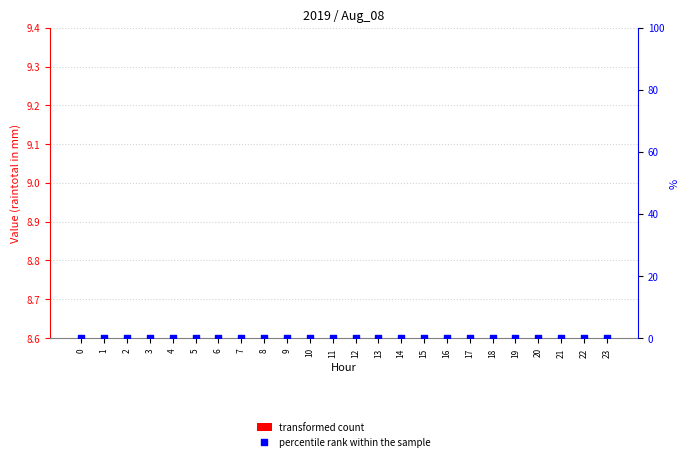

Which series contains the lowest Y value?

percentile rank within the sample